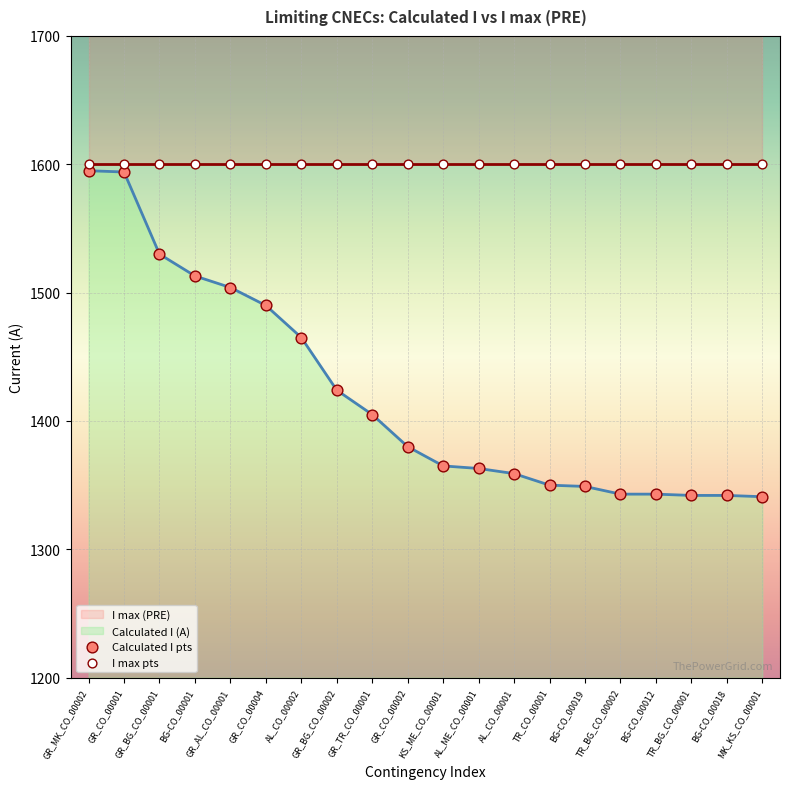

What is the change in value from GR_CO_00004 to GR_CO_00002?

-110